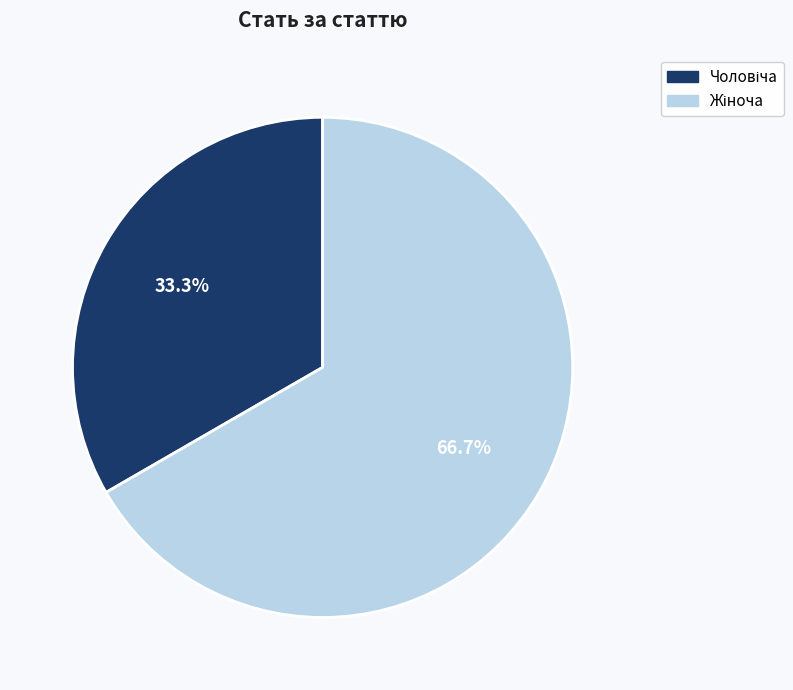

Is there a majority slice in this chart?

Yes